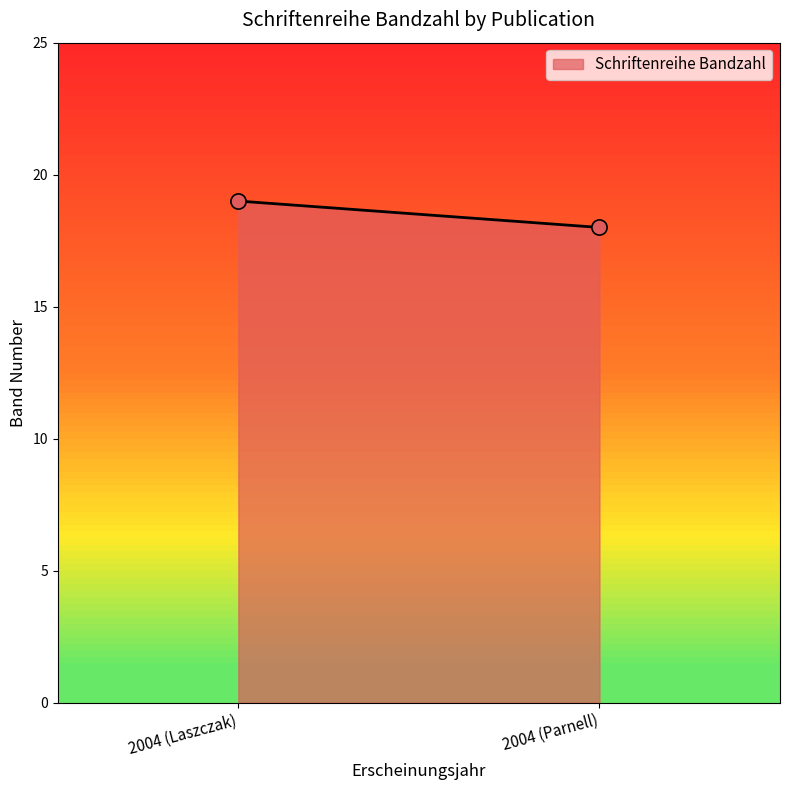

List the coordinates of all points as (Y, X) pairs, reading left to right.

(19, 1)  (18, 2)